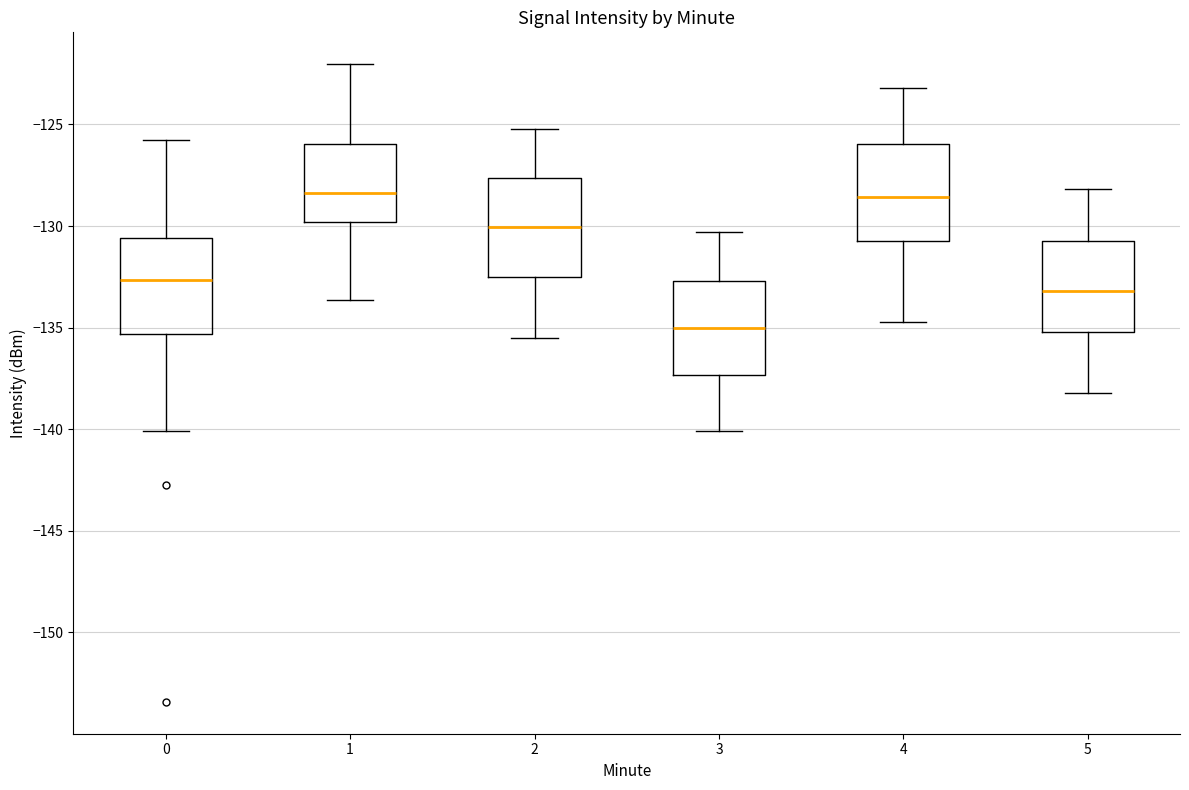

Reading left to right, read every box against the y-axis: the position of its median line, the range the box covers, and the ends of its whiskers. The values are not printed on the chart, so give them approximately, as read against the axis.

0: median -132.5, box -135.5 to -130.5, whiskers -140.0 to -125.5
1: median -128.5, box -130.0 to -126.0, whiskers -133.5 to -122.0
2: median -130.0, box -132.5 to -127.5, whiskers -135.5 to -125.0
3: median -135.0, box -137.5 to -132.5, whiskers -140.0 to -130.5
4: median -128.5, box -130.5 to -126.0, whiskers -134.5 to -123.0
5: median -133.0, box -135.0 to -130.5, whiskers -138.0 to -128.0